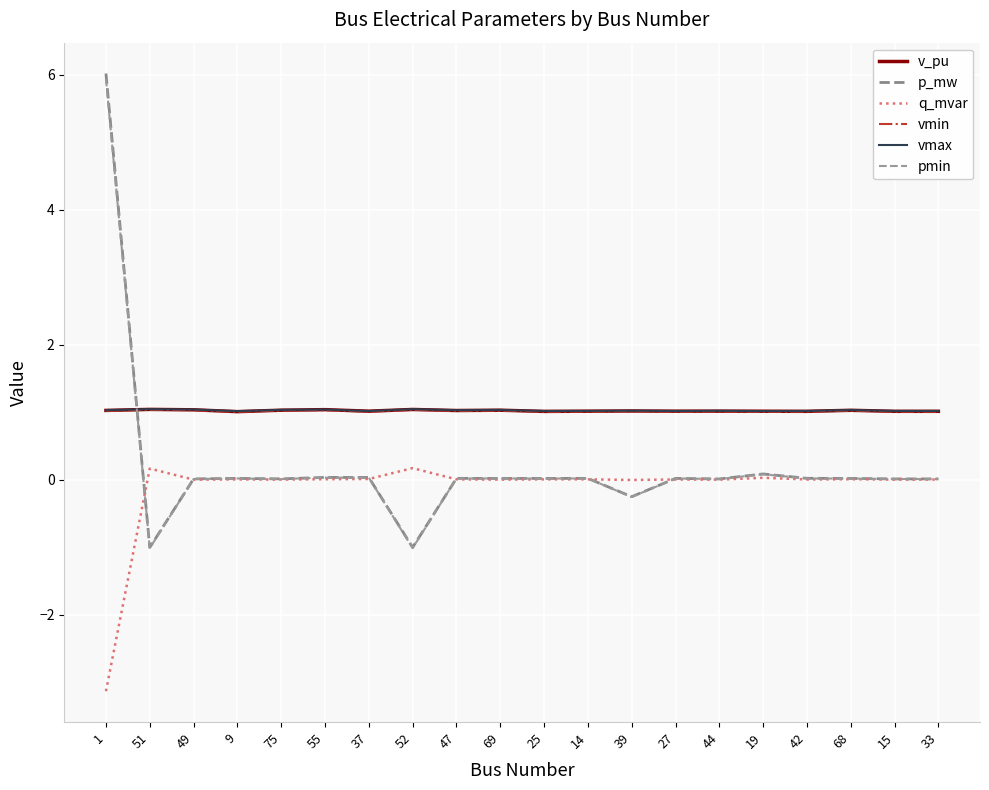

How many lines are shown in the chart?

6